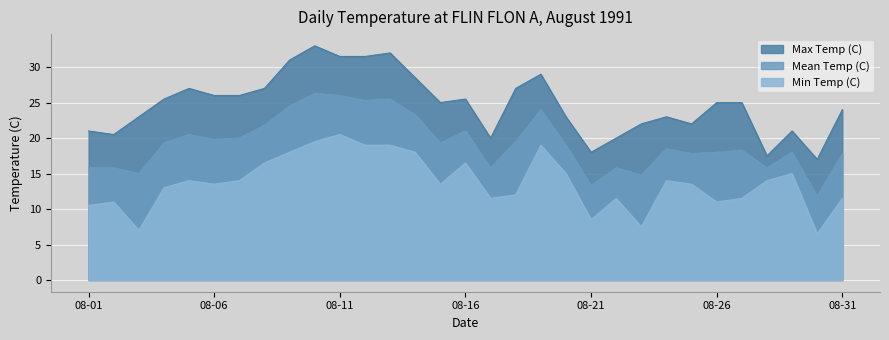

True or false: Mean Temp (C) has more than 2 points higher than both neighbors.

True